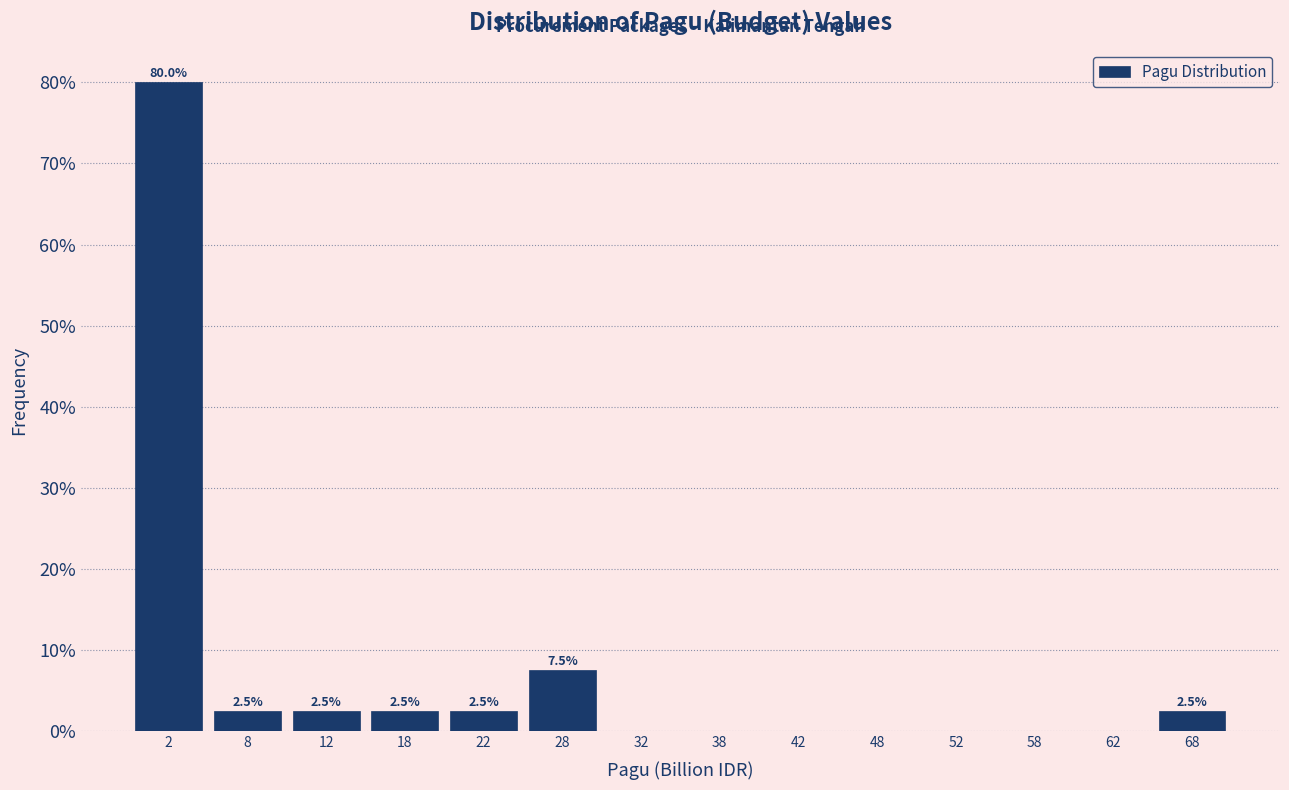

Over which range of the x-axis is the bar tallest?

0 to 5